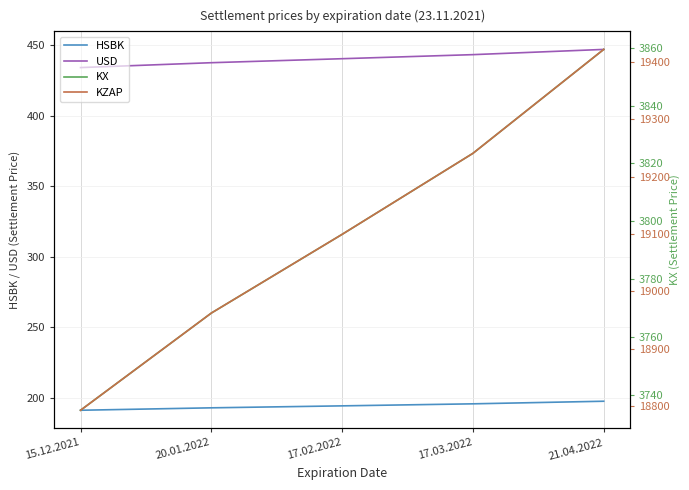

At which category is the sum across all series the highest?

21.04.2022